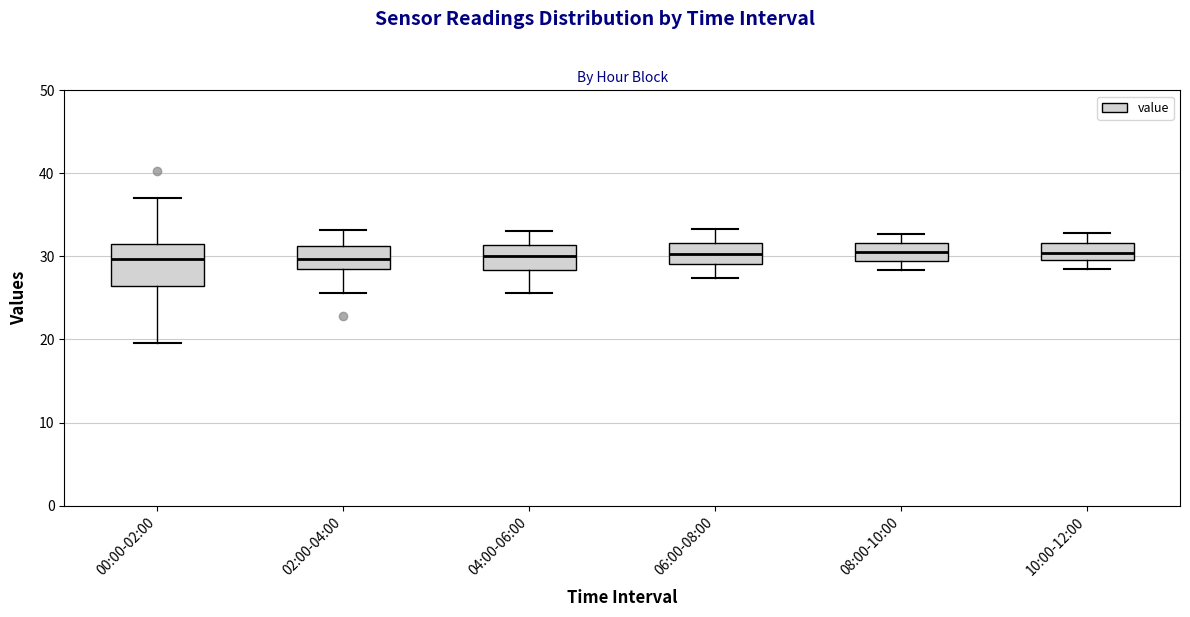

Reading left to right, transcribe this box plot: for each box, give where its median line is, the range the box spans, and where its two whiskers end, as read against the y-axis. The values are not printed on the chart, so give them approximately, as read against the axis.

00:00-02:00: median 30, box 26 to 32, whiskers 20 to 37
02:00-04:00: median 30, box 29 to 31, whiskers 26 to 33
04:00-06:00: median 30, box 28 to 31, whiskers 26 to 33
06:00-08:00: median 30, box 29 to 32, whiskers 27 to 33
08:00-10:00: median 30, box 29 to 32, whiskers 28 to 33
10:00-12:00: median 30 (inside the box), box 30 to 32, whiskers 28 to 33